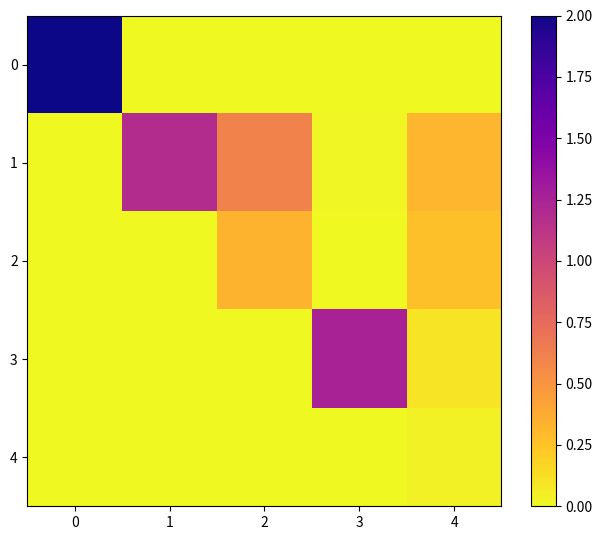

Reading left to right, list all the values displayed in this chart.

0: 0=2.0	1=0.0	2=0.0	3=0.0	4=0.0
1: 0=0.0	1=1.2	2=0.6	3=0.0	4=0.3
2: 0=0.0	1=0.0	2=0.3	3=0.0	4=0.3
3: 0=0.0	1=0.0	2=0.0	3=1.3	4=0.1
4: 0=0.0	1=0.0	2=0.0	3=0.0	4=0.0